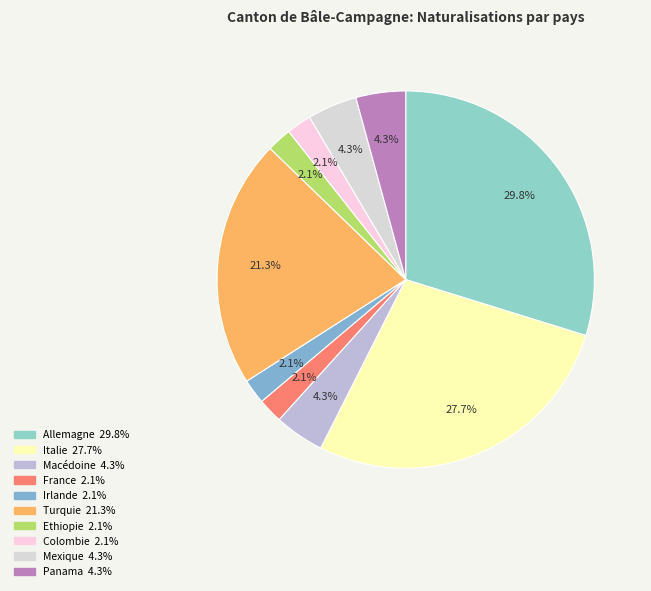

Count the number of slices in the pie.

10